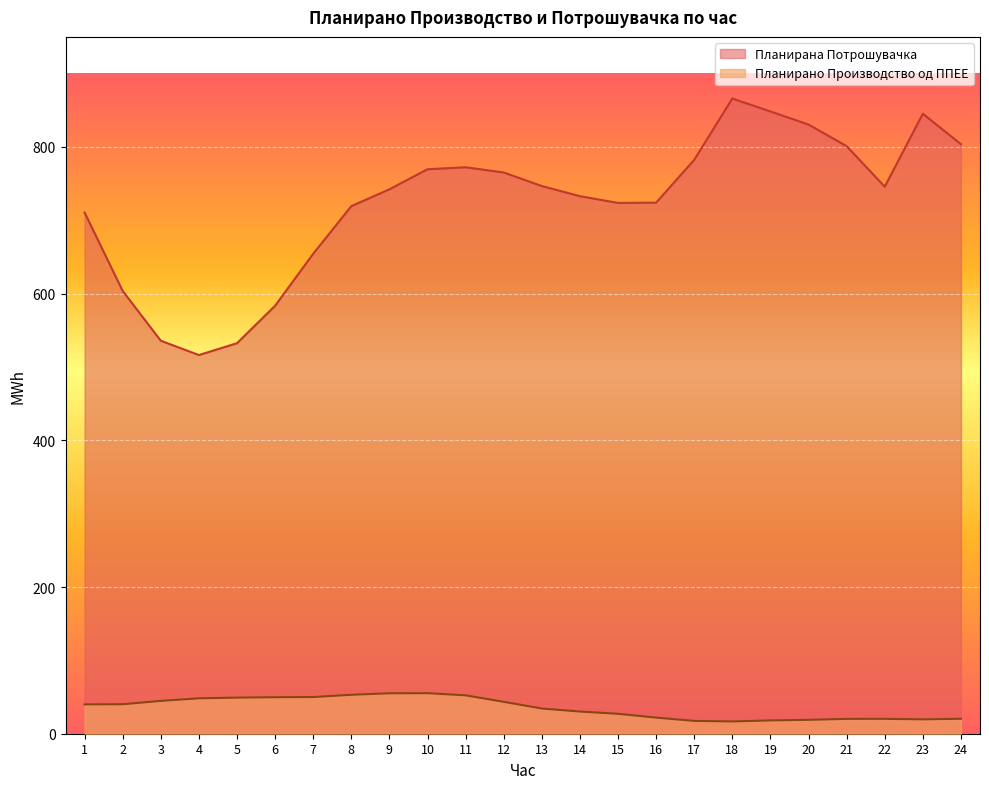

How many distinct data groups are displayed?

2